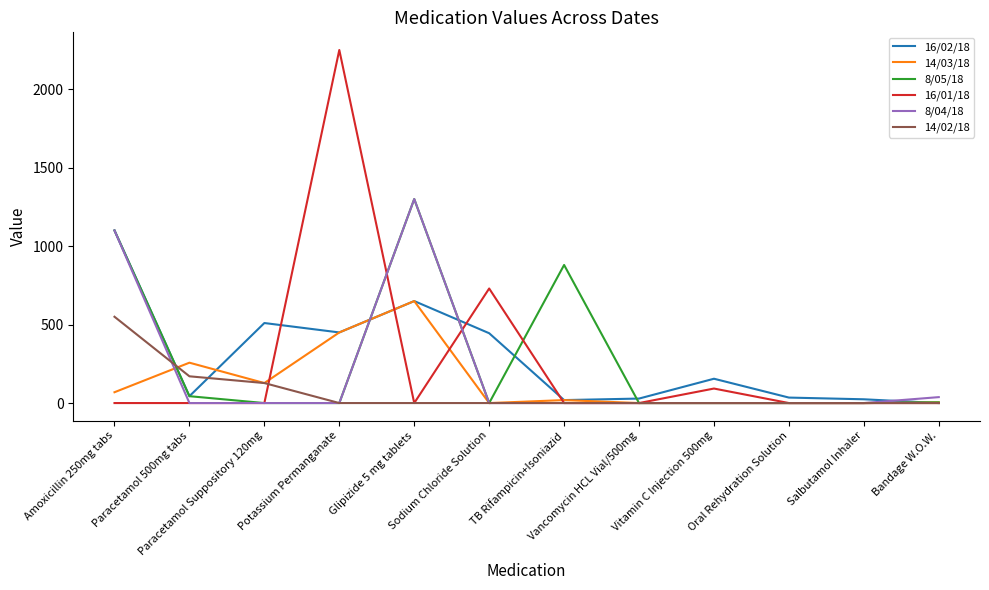

The 16/01/18 series shows 730.0 at Sodium Chloride Solution. True or false?

True